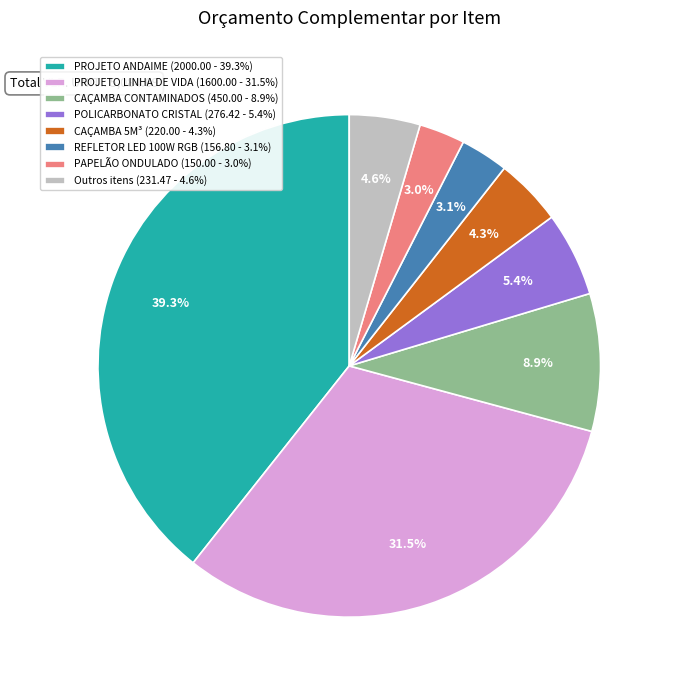

Which has a higher value, PROJETO LINHA DE VIDA (1600.00 - 31.5%) or POLICARBONATO CRISTAL (276.42 - 5.4%)?

PROJETO LINHA DE VIDA (1600.00 - 31.5%)